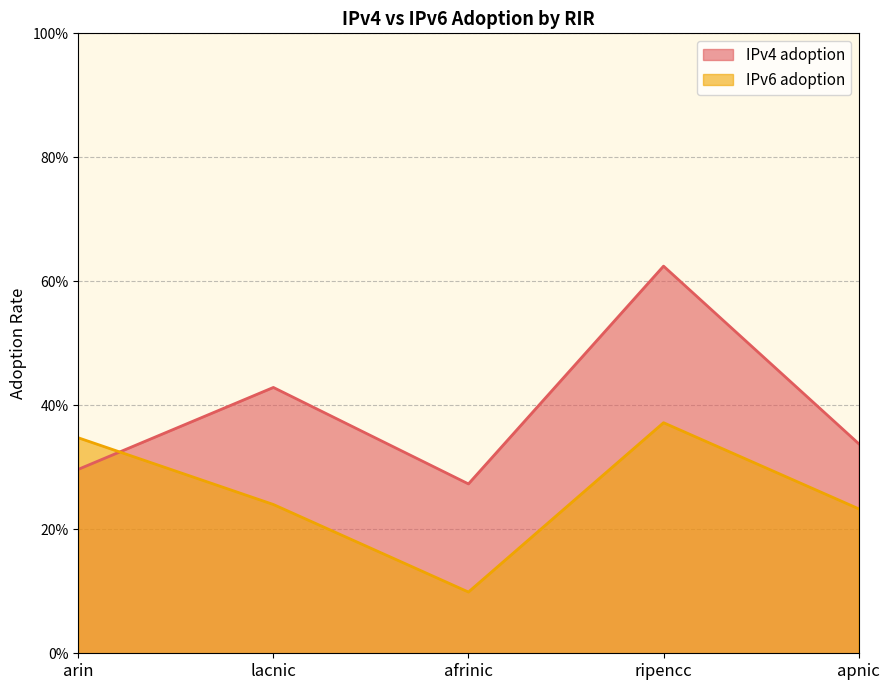

What is the difference between the IPv4 adoption values at lacnic and afrinic?

0.2